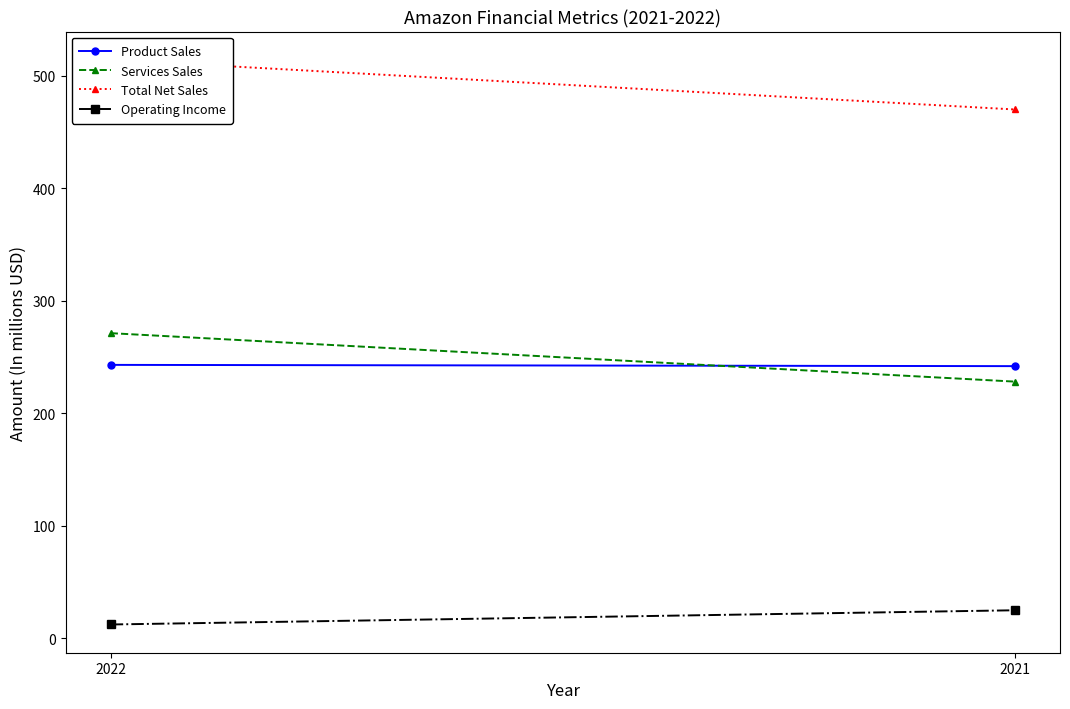

What value does the Operating Income series have at 2022?

12.2